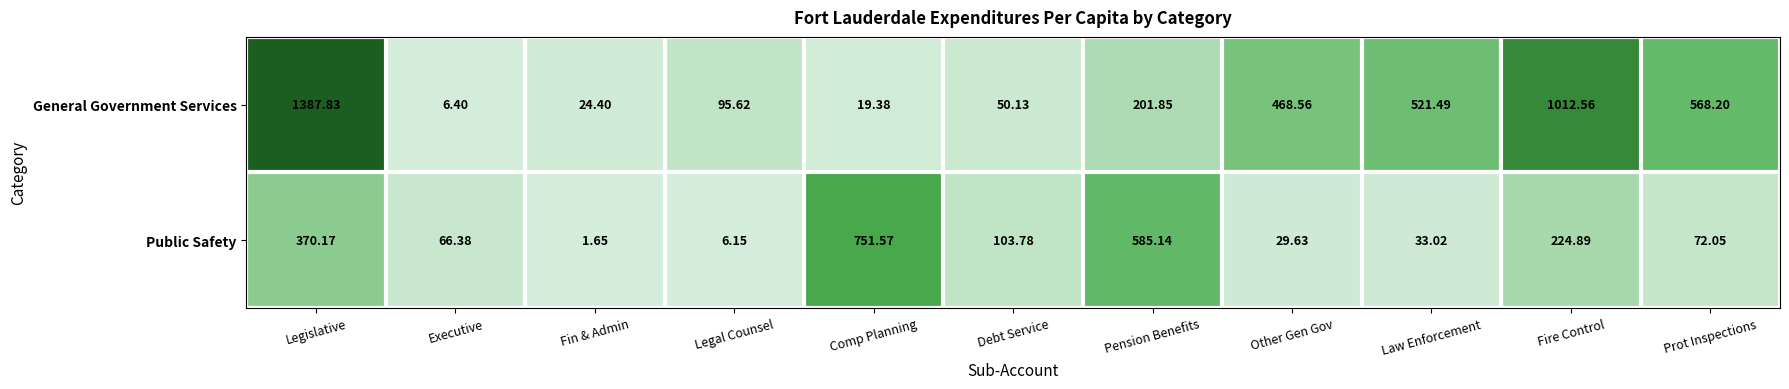

Count the number of data series in this chart.

2